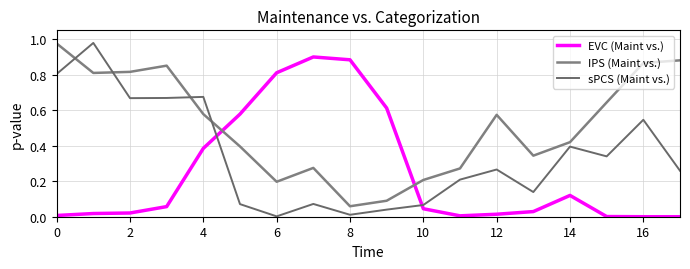

Does the chart have visible grid lines?

Yes